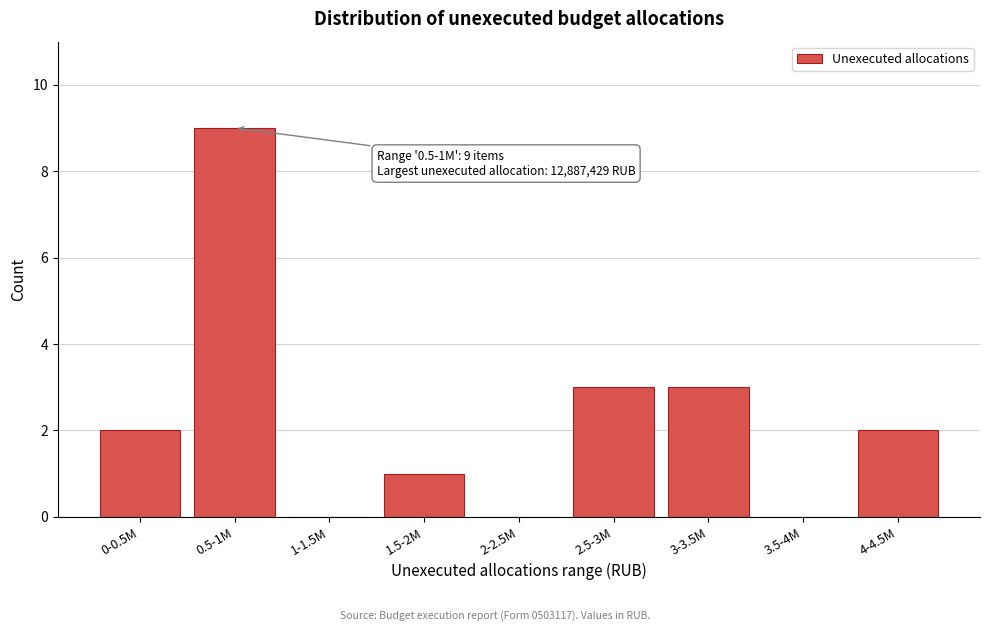

Reading left to right, list all the values displayed in this chart.

0-0.5M=2	0.5-1M=9	1-1.5M=0	1.5-2M=1	2-2.5M=0	2.5-3M=3	3-3.5M=3	3.5-4M=0	4-4.5M=2